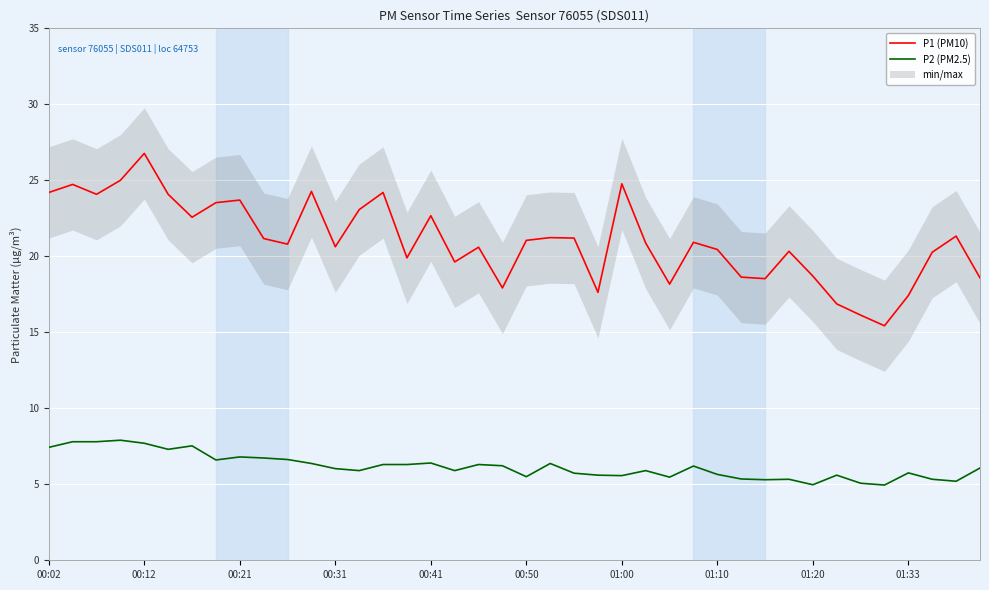

Reading left to right, list all the values displayed in this chart.

P1 (PM10): 24.2	24.7	24.1	25.0	26.8	24.1	22.6	23.5	23.7	21.2	20.8	24.3	20.6	23.1	24.2	19.9	22.7	19.6	20.6	17.9	21.1	21.2	21.2	17.6	24.8	20.9	18.2	20.9	20.4	18.6	18.5	20.3	18.7	16.9	16.1	15.4	17.4	20.3	21.3	18.6
P2 (PM2.5): 7.4	7.8	7.8	7.9	7.7	7.3	7.5	6.6	6.8	6.7	6.6	6.4	6.0	5.9	6.3	6.3	6.4	5.9	6.3	6.2	5.5	6.4	5.7	5.6	5.6	5.9	5.5	6.2	5.7	5.3	5.3	5.3	5.0	5.6	5.1	5.0	5.8	5.3	5.2	6.1